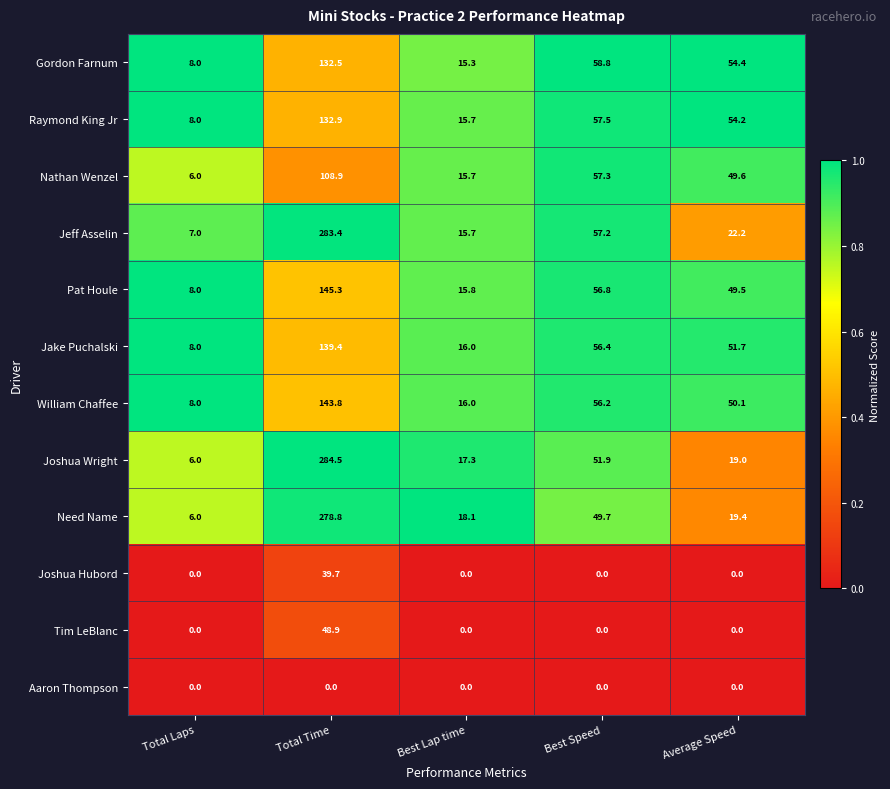

True or false: Pat Houle has a value of 15.8 at Best Lap time.

True